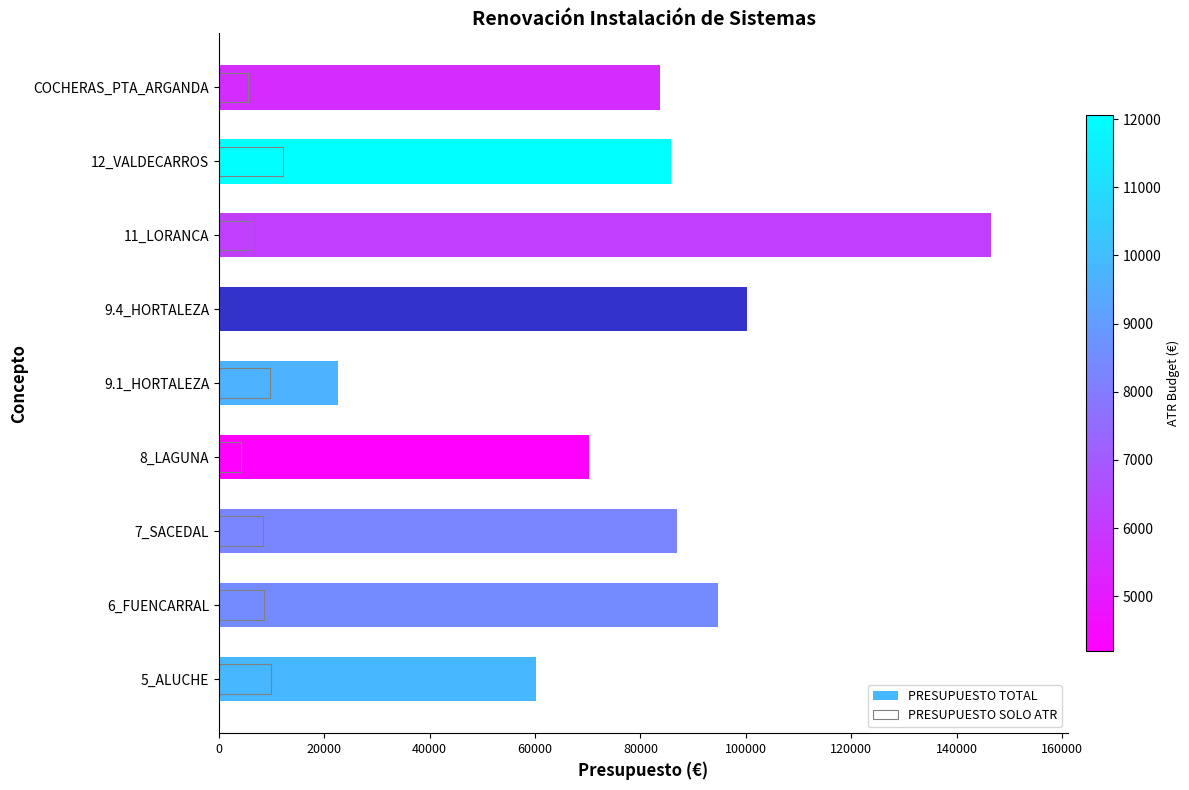

How many values in the PRESUPUESTO TOTAL series exceed 85776?

5